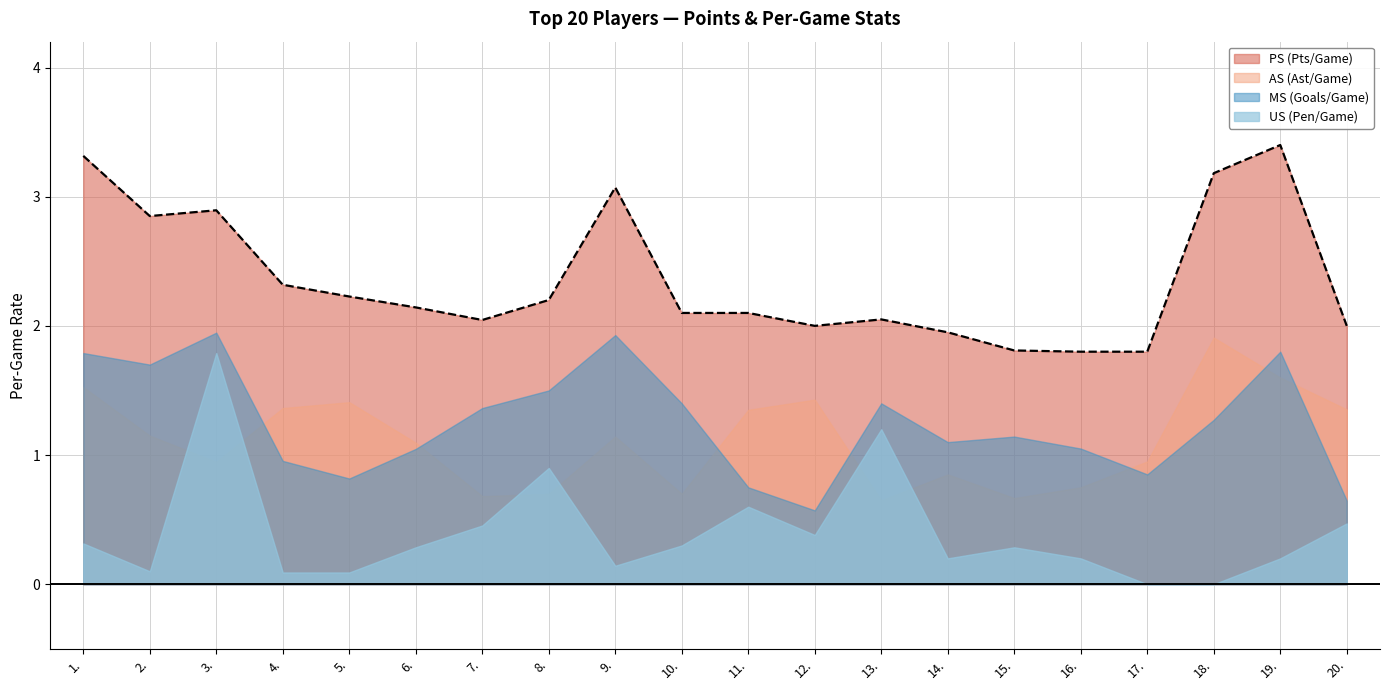

Reading right to left, what are all the values shown in this chart?

PS: 20.=2.0	19.=3.4	18.=3.2	17.=1.8	16.=1.8	15.=1.8	14.=1.9	13.=2.0	12.=2.0	11.=2.1	10.=2.1	9.=3.1	8.=2.2	7.=2.0	6.=2.1	5.=2.2	4.=2.3	3.=2.9	2.=2.9	1.=3.3
AS: 20.=1.4	19.=1.6	18.=1.9	17.=0.9	16.=0.8	15.=0.7	14.=0.8	13.=0.7	12.=1.4	11.=1.4	10.=0.7	9.=1.1	8.=0.7	7.=0.7	6.=1.1	5.=1.4	4.=1.4	3.=0.9	2.=1.1	1.=1.5
MS: 20.=0.6	19.=1.8	18.=1.3	17.=0.8	16.=1.1	15.=1.1	14.=1.1	13.=1.4	12.=0.6	11.=0.8	10.=1.4	9.=1.9	8.=1.5	7.=1.4	6.=1.0	5.=0.8	4.=1.0	3.=1.9	2.=1.7	1.=1.8
US: 20.=0.5	19.=0.2	18.=0.0	17.=0.0	16.=0.2	15.=0.3	14.=0.2	13.=1.2	12.=0.4	11.=0.6	10.=0.3	9.=0.1	8.=0.9	7.=0.5	6.=0.3	5.=0.1	4.=0.1	3.=1.8	2.=0.1	1.=0.3